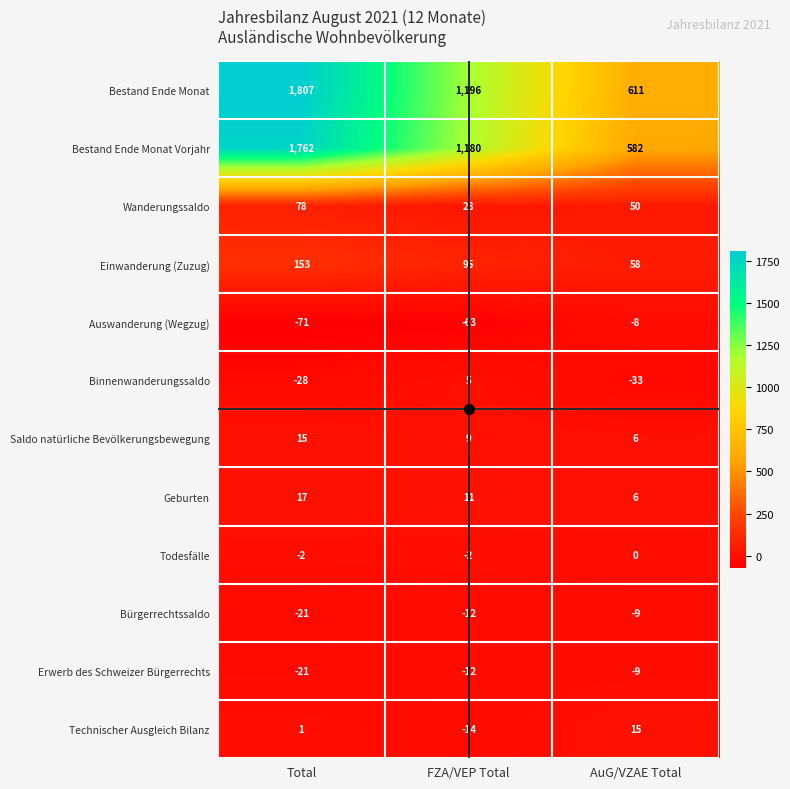

Which series has the largest total across all categories?

Bestand Ende Monat